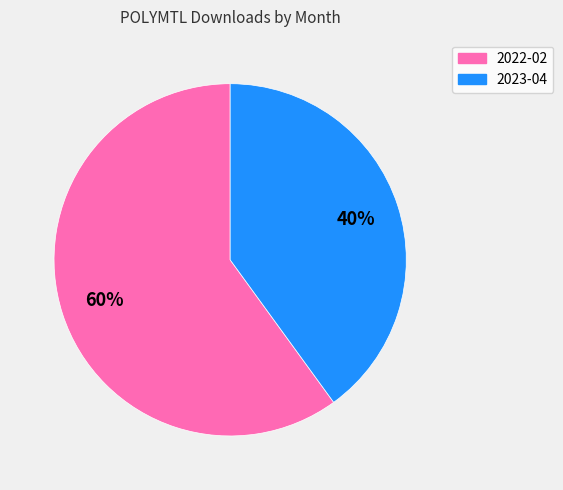

Combined, do 2023-04 and 2022-02 account for over 50%?

Yes